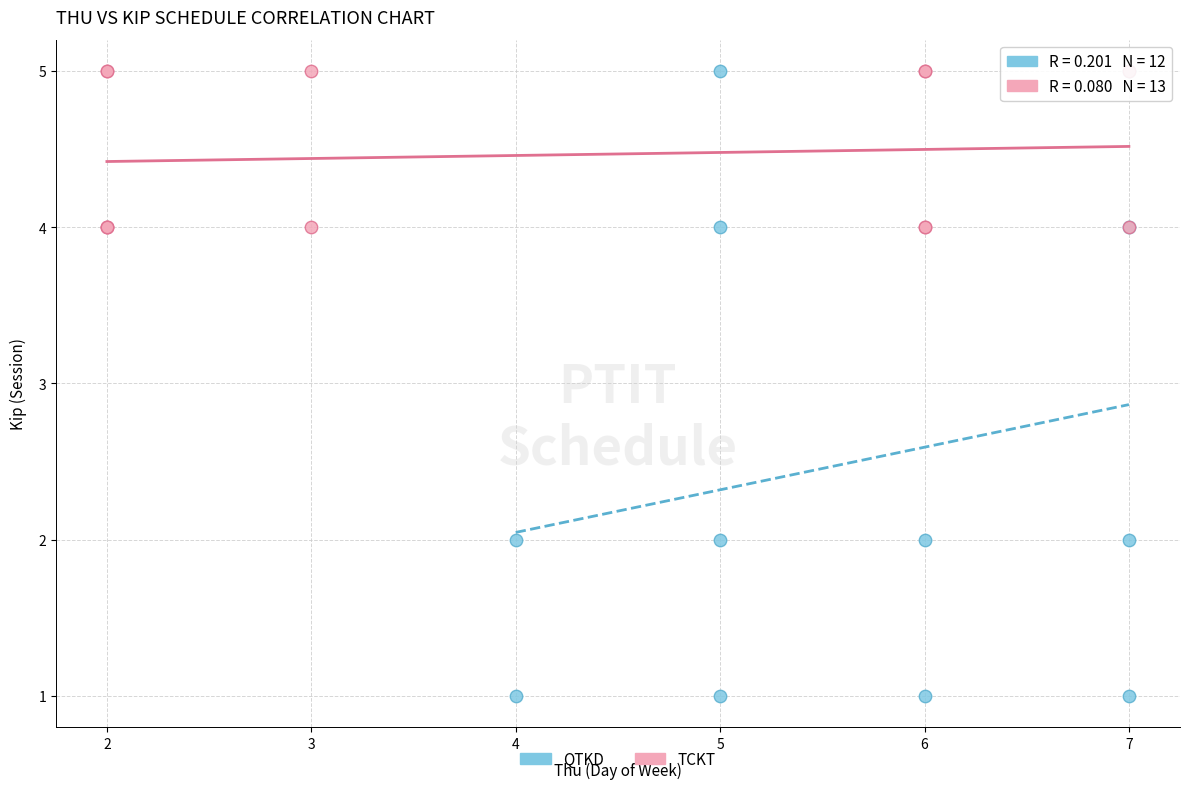

Which series has the widest spread of Y values?

QTKD